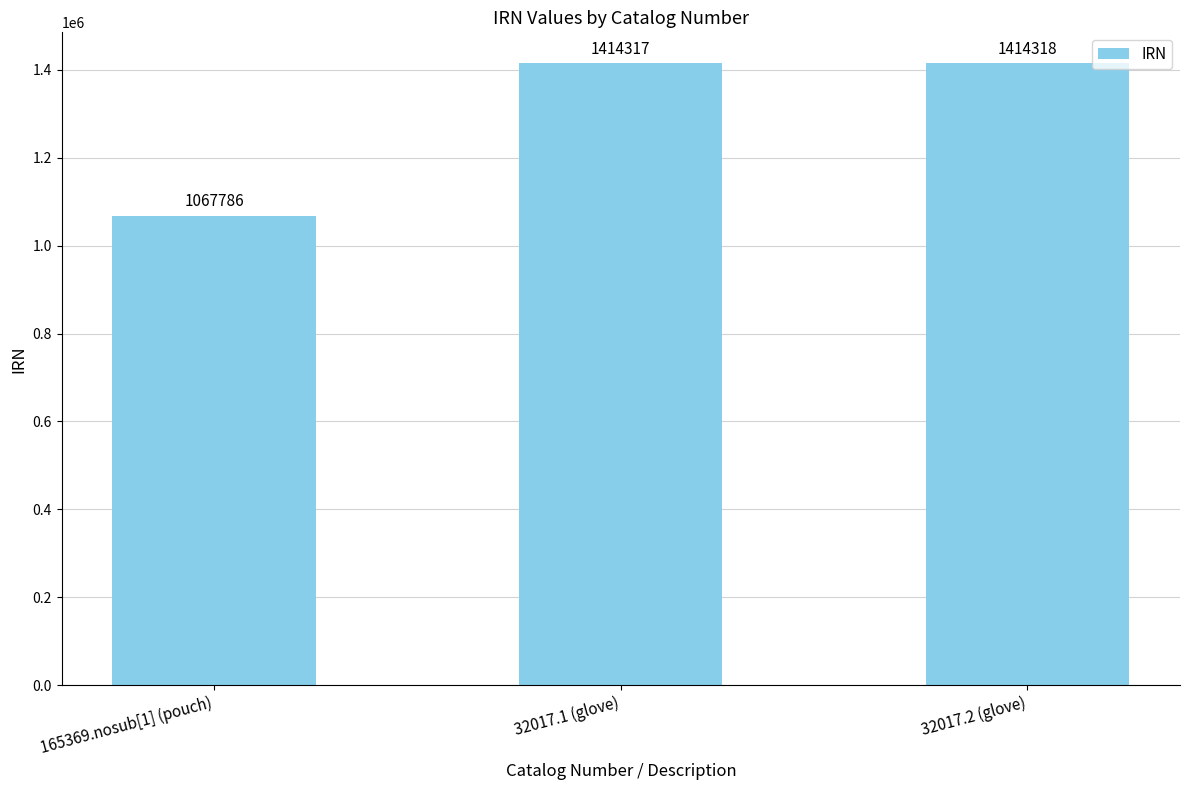

Approximately how many times larger is the value at 165369.nosub[1] (pouch) compared to 32017.2 (glove)?

0.8